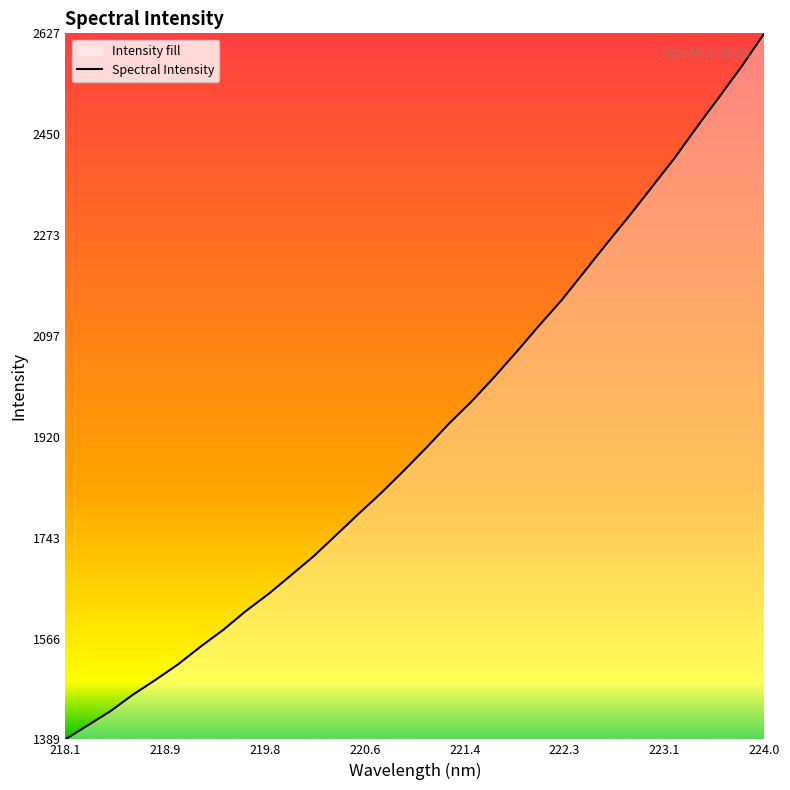

Which category has the highest value across all series?

224.0